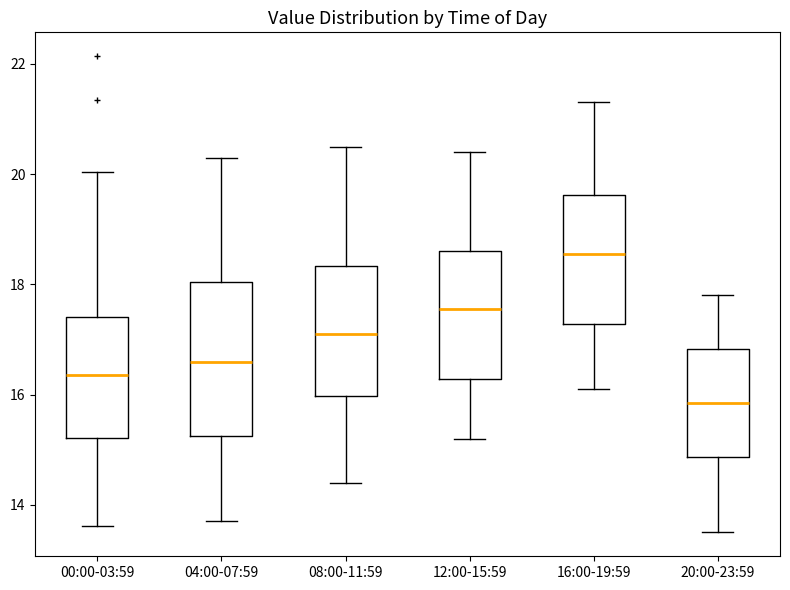

Which box is the tallest, from its lower edge to its upper edge?

04:00-07:59